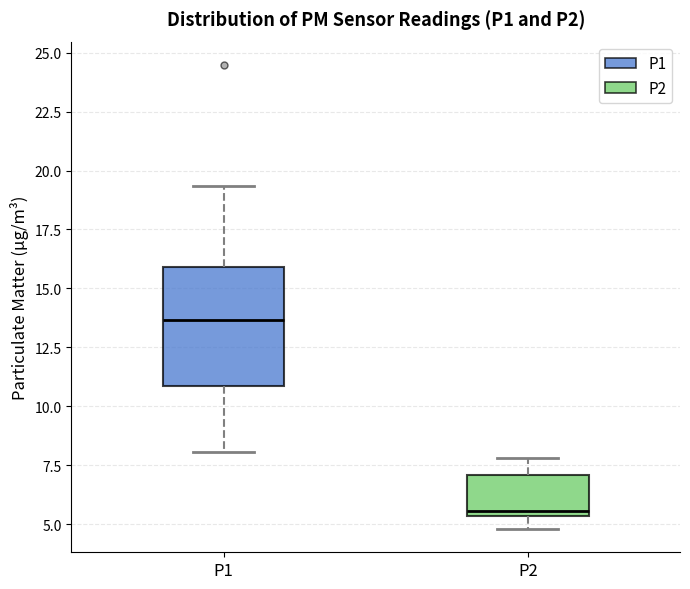

Which box is the tallest, from its lower edge to its upper edge?

P1